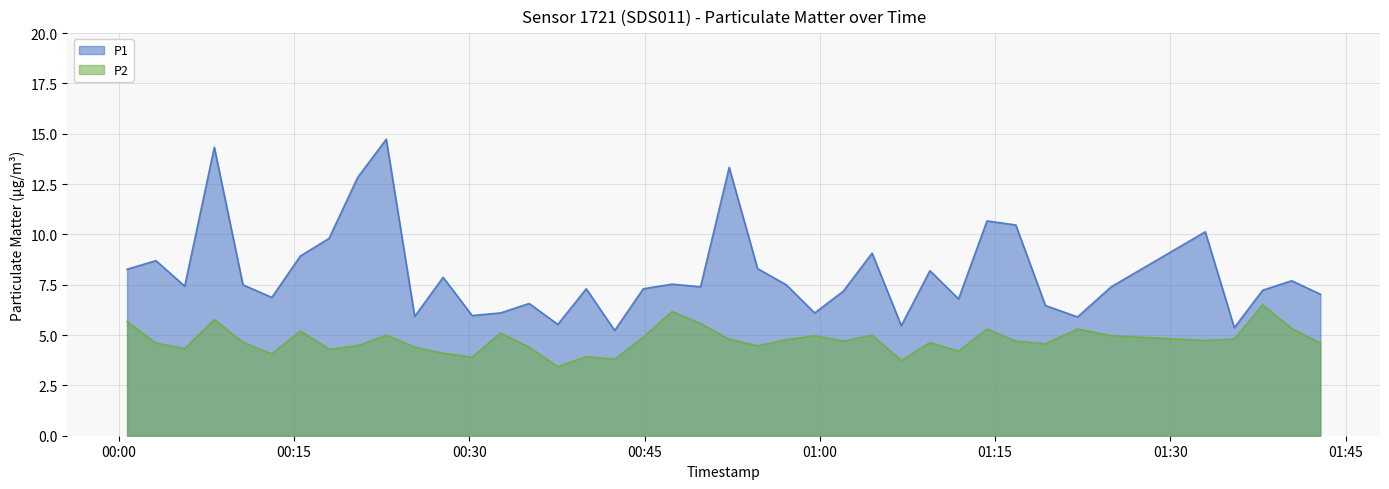

What is the difference between the maximum and minimum values in the P1 series?

9.5